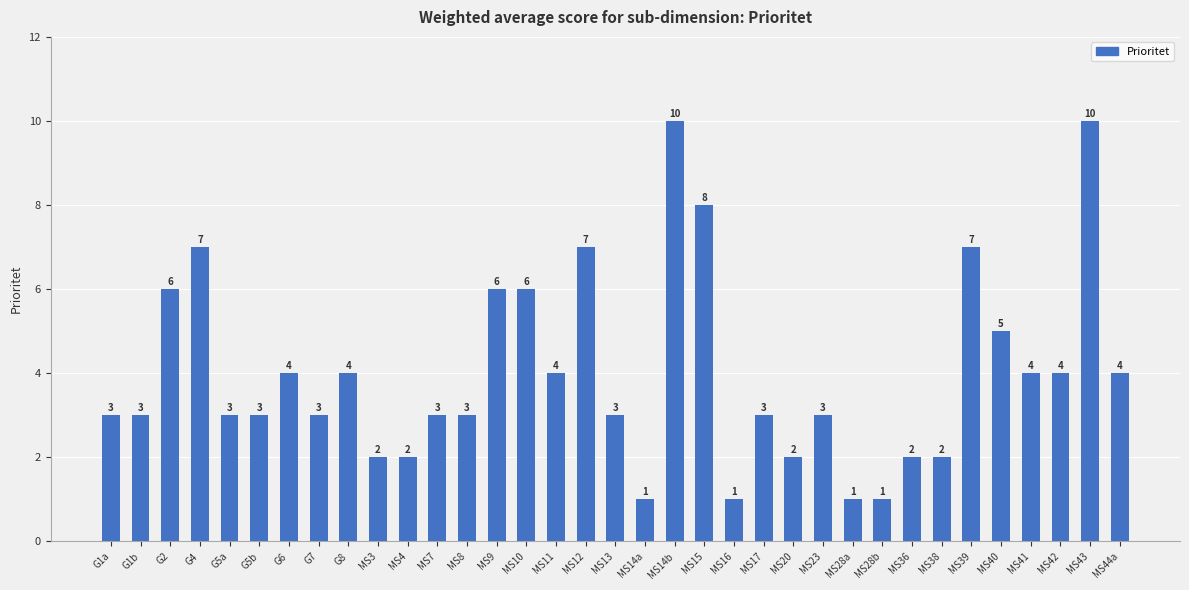

What is the maximum value shown in the chart?

10